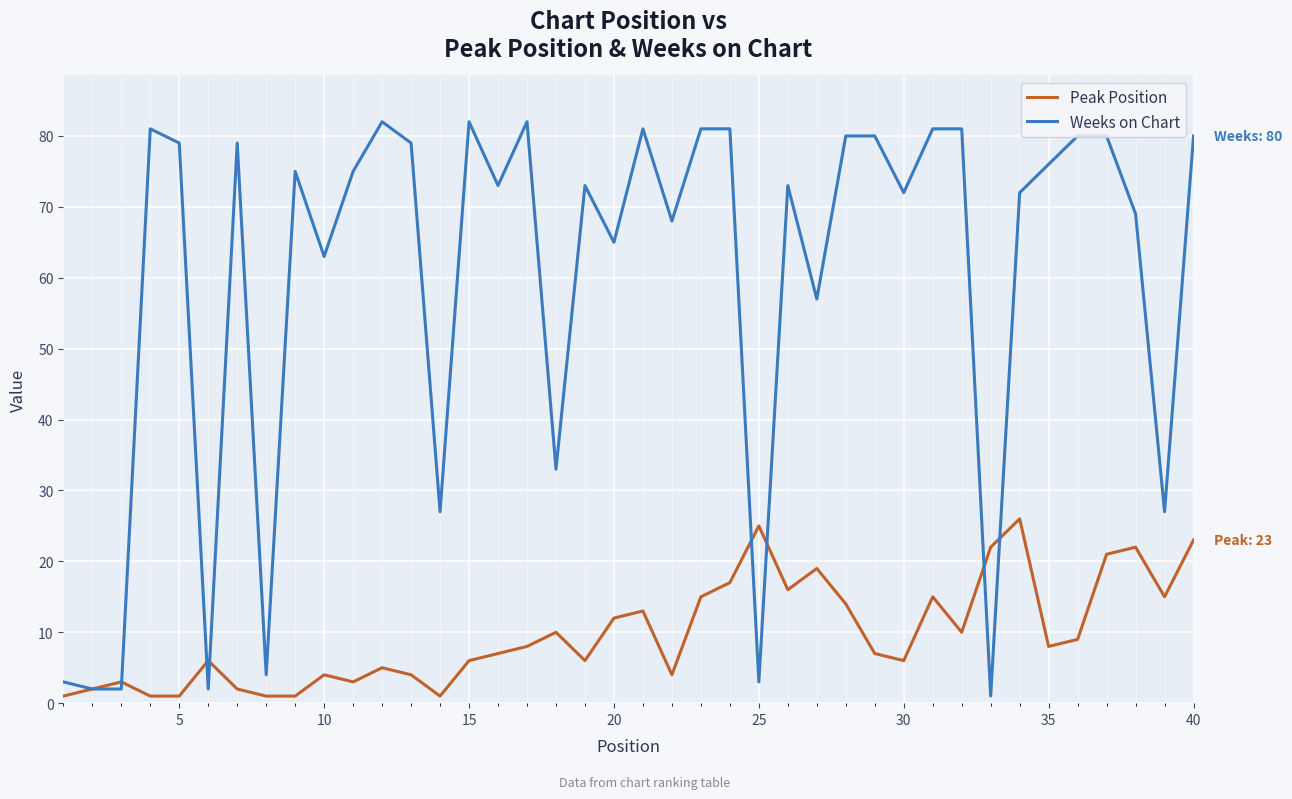

List the series in order of their peak value, lowest first.

Peak Position, Weeks on Chart